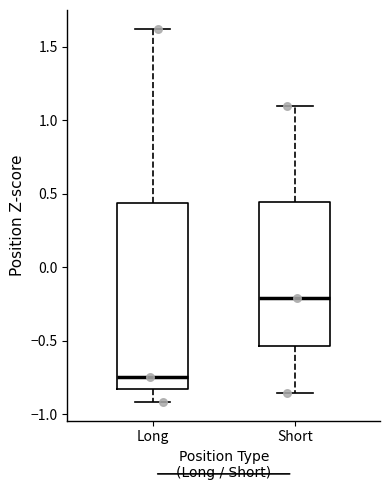

Where does the median line of the box for Long sit on the y-axis? The values are not printed on the chart, so give them approximately, as read against the axis.

-0.75